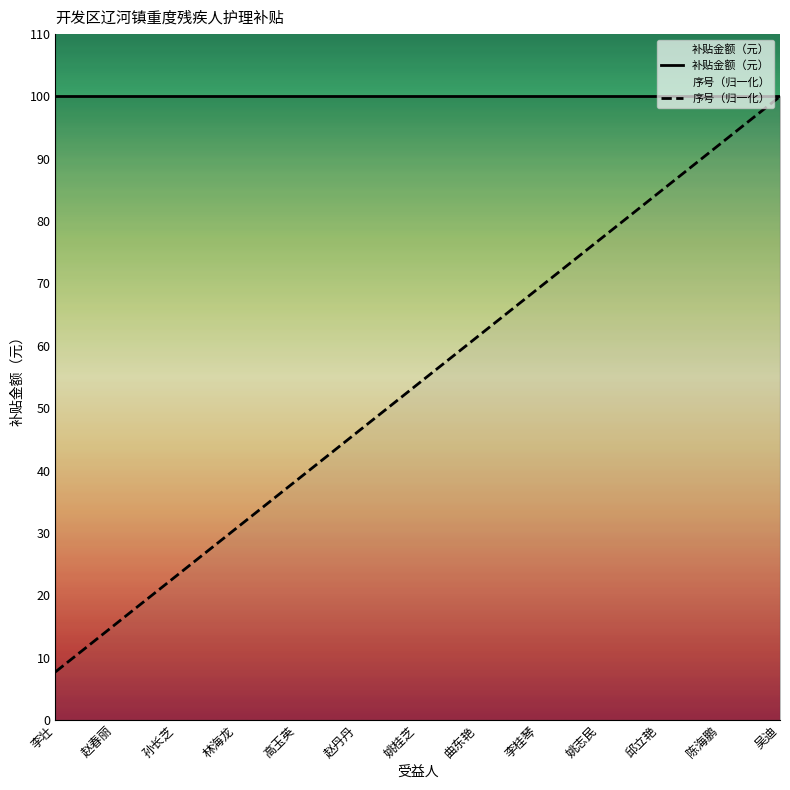

The chart shows a value of 15.4 at 赵春丽. True or false?

True